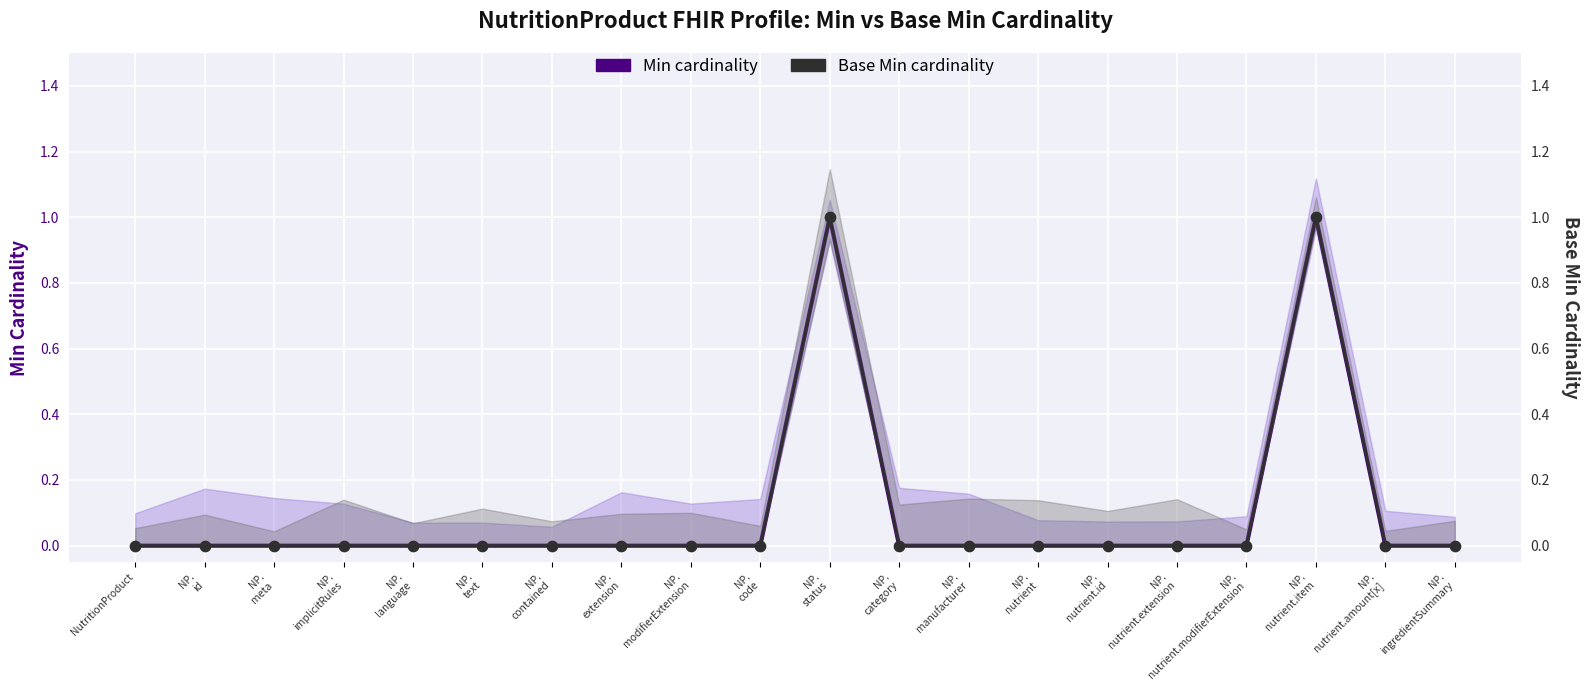

What is the total value across all series at NP.
status?

2